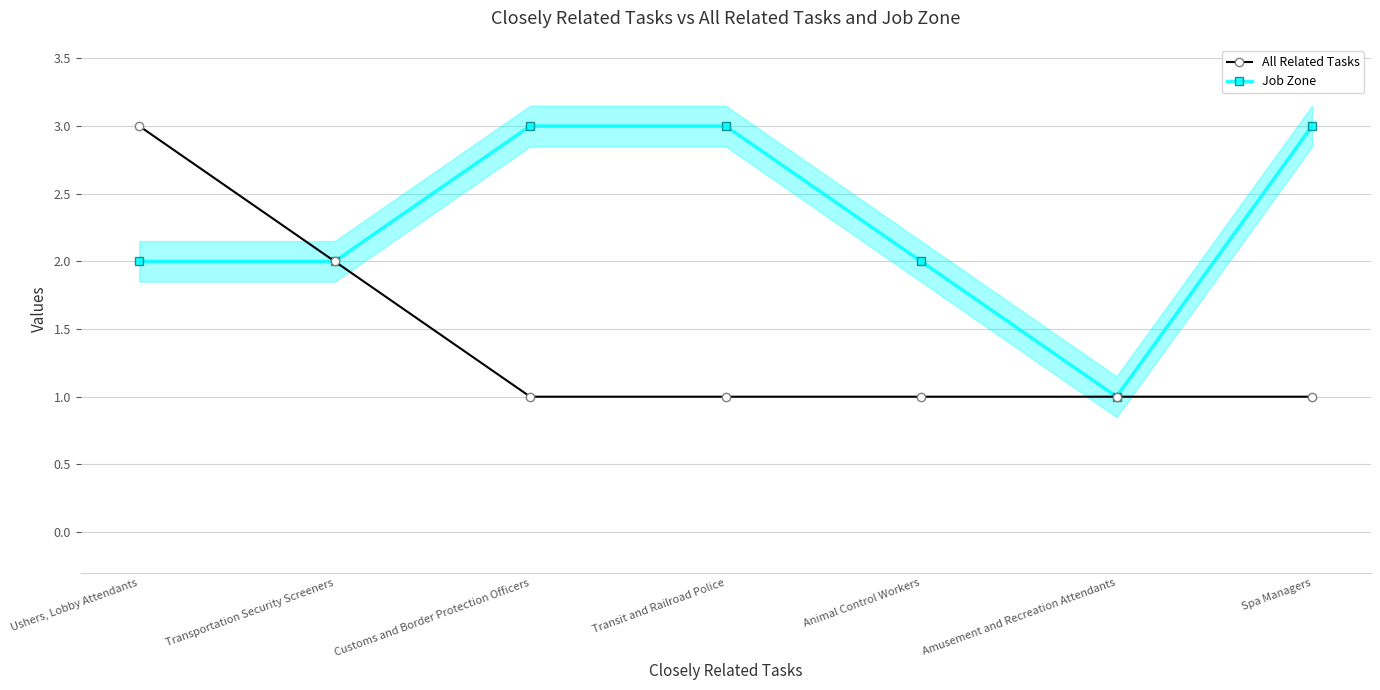

What is the total value across all series at Customs and Border Protection Officers?

4